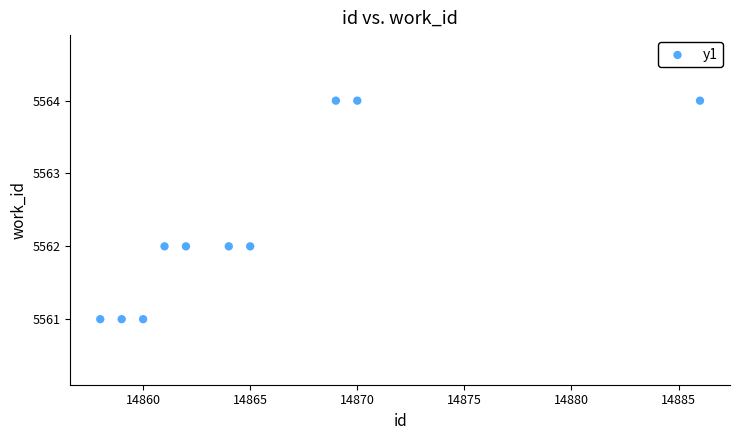

What is the average X value?

14865